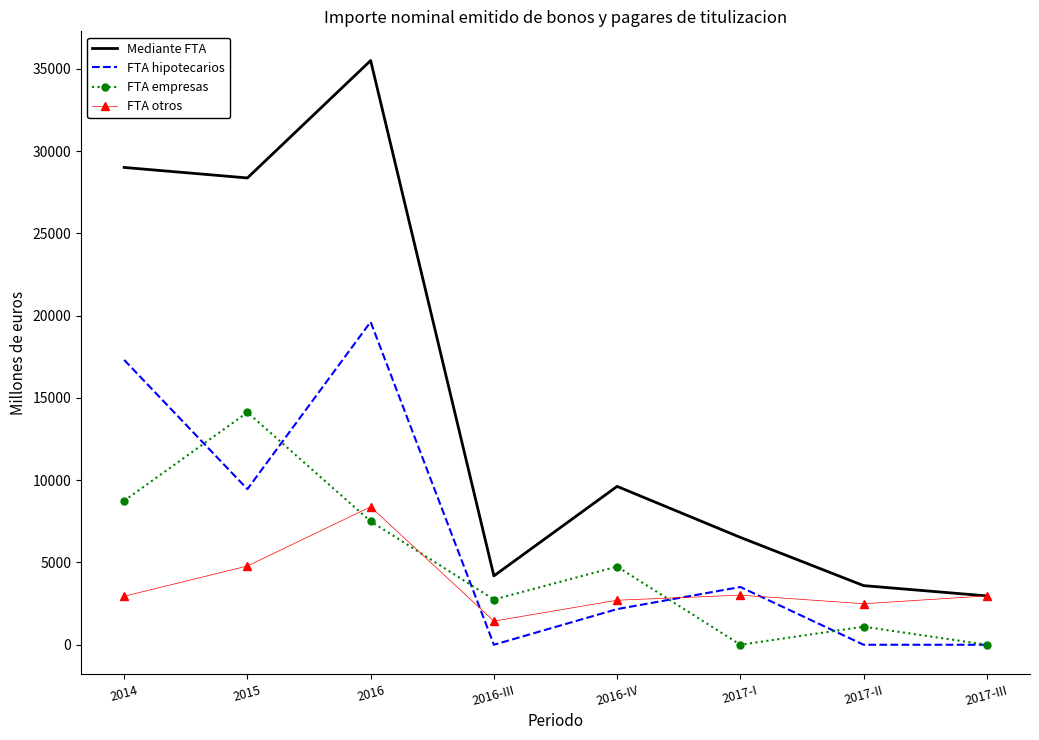

At how many categories does at least one series exceed 22621?

3